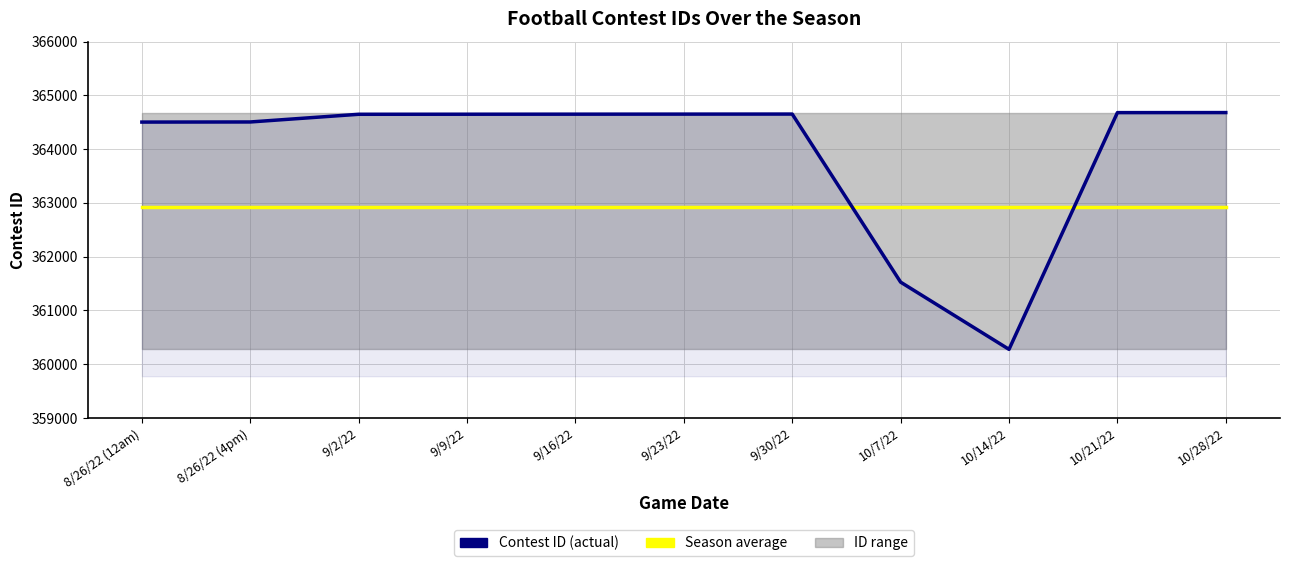

In Contest ID, how many points are lower than both neighbors (excluding endpoints)?

1